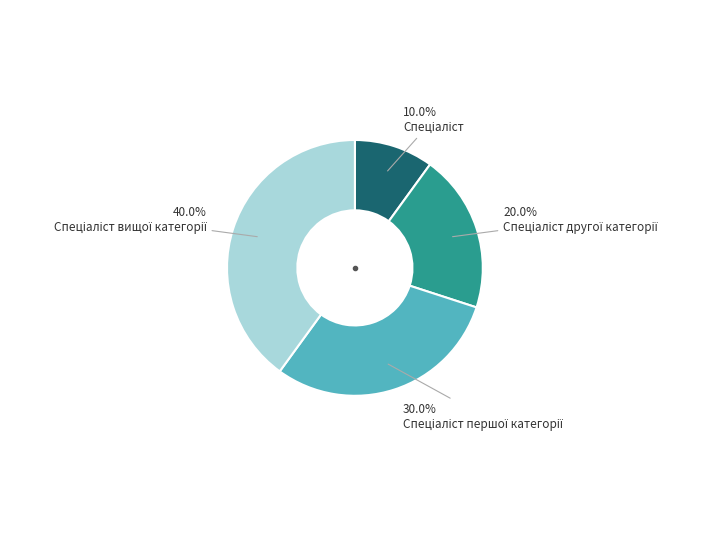

Is there a majority slice in this chart?

No